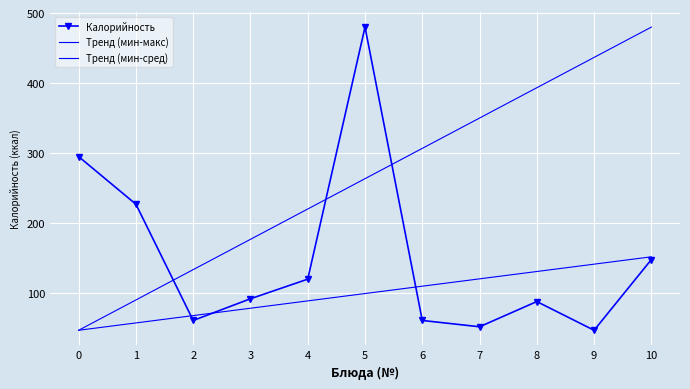

What is the lowest value of the Калорийность series?

47